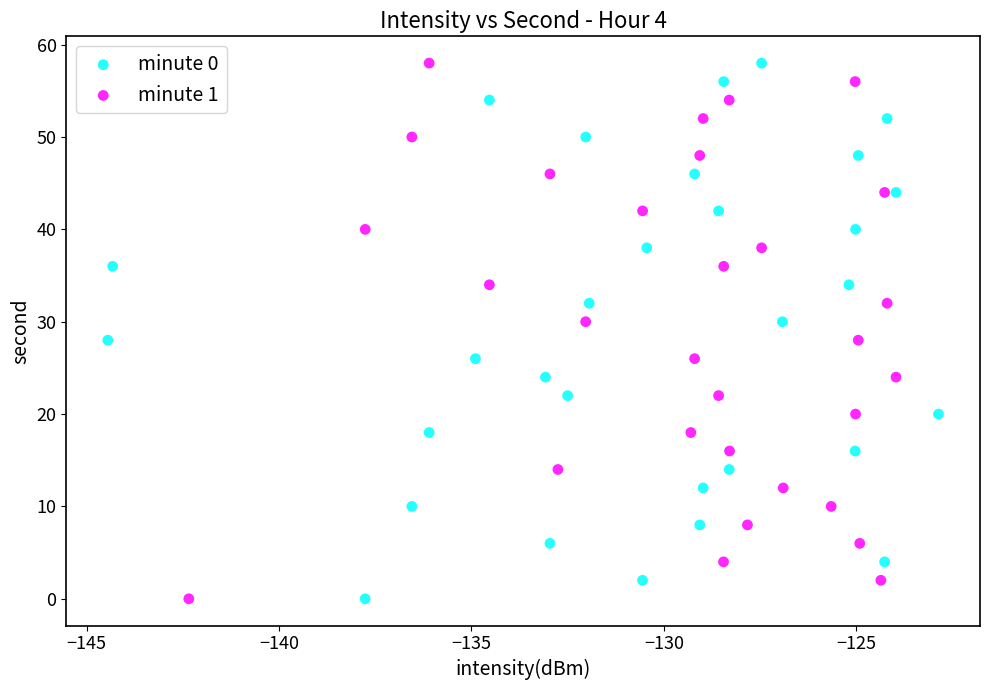

What are all the series names shown in the legend?

minute 0, minute 1